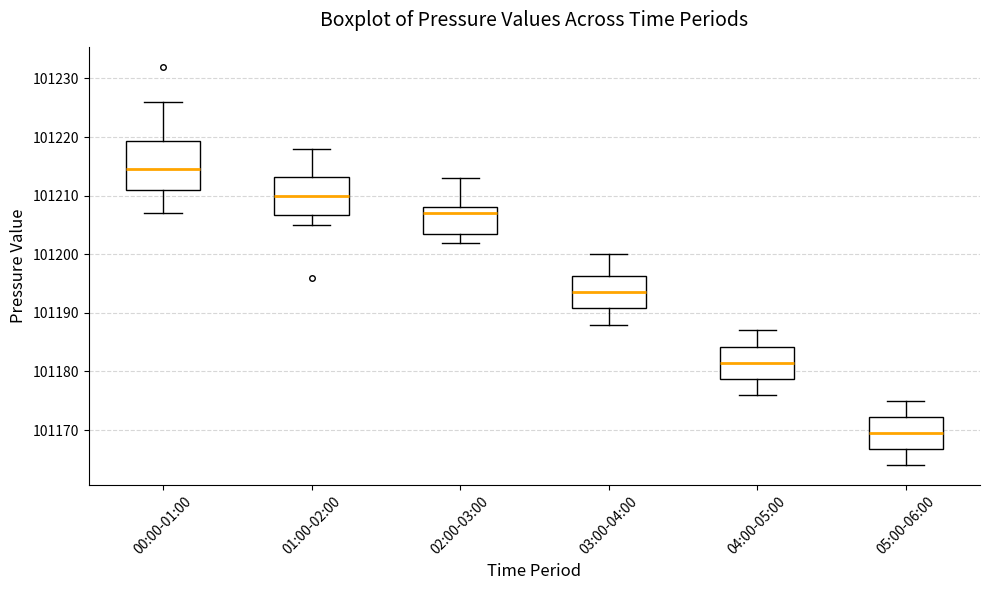

Reading left to right, transcribe this box plot: for each box, give where its median line is, the range the box spans, and where its two whiskers end, as read against the y-axis. The values are not printed on the chart, so give them approximately, as read against the axis.

00:00-01:00: median 101215, box 101211 to 101219, whiskers 101207 to 101226
01:00-02:00: median 101210, box 101207 to 101213, whiskers 101205 to 101218
02:00-03:00: median 101207, box 101204 to 101208, whiskers 101202 to 101213
03:00-04:00: median 101194, box 101191 to 101196, whiskers 101188 to 101200
04:00-05:00: median 101182, box 101179 to 101184, whiskers 101176 to 101187
05:00-06:00: median 101170, box 101167 to 101172, whiskers 101164 to 101175